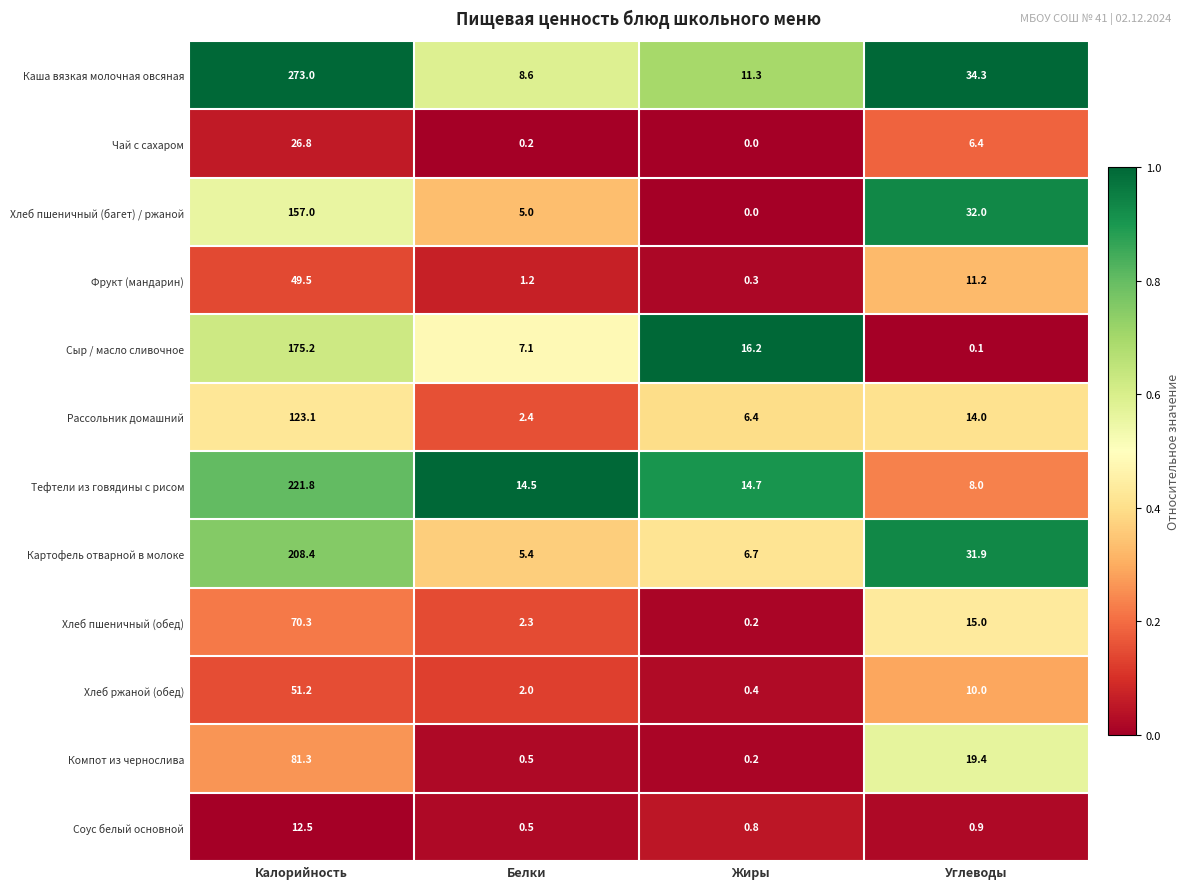

Count the number of categories in the chart.

4